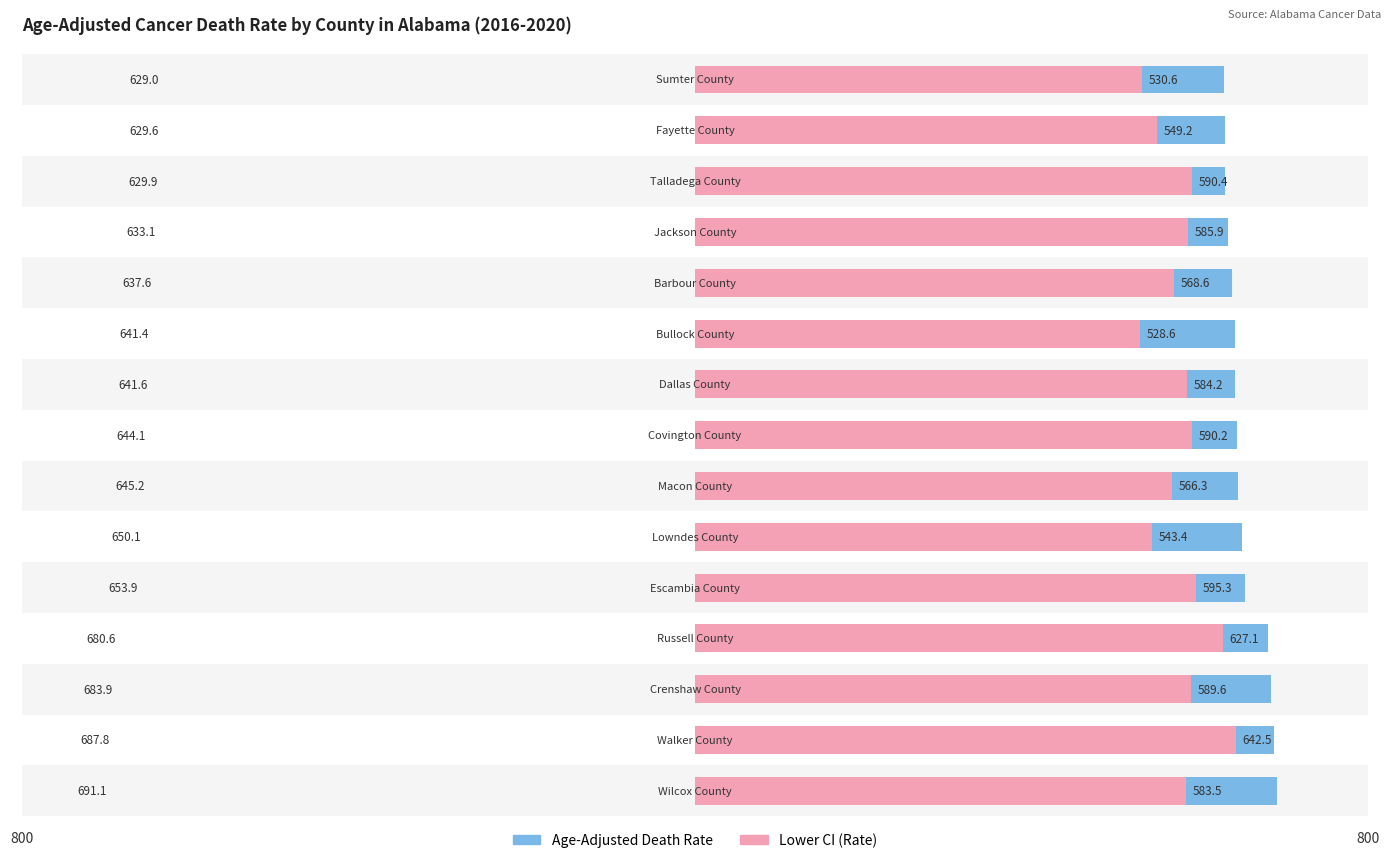

What are all the series names shown in the legend?

Age-Adjusted Death Rate, Lower CI (Rate)